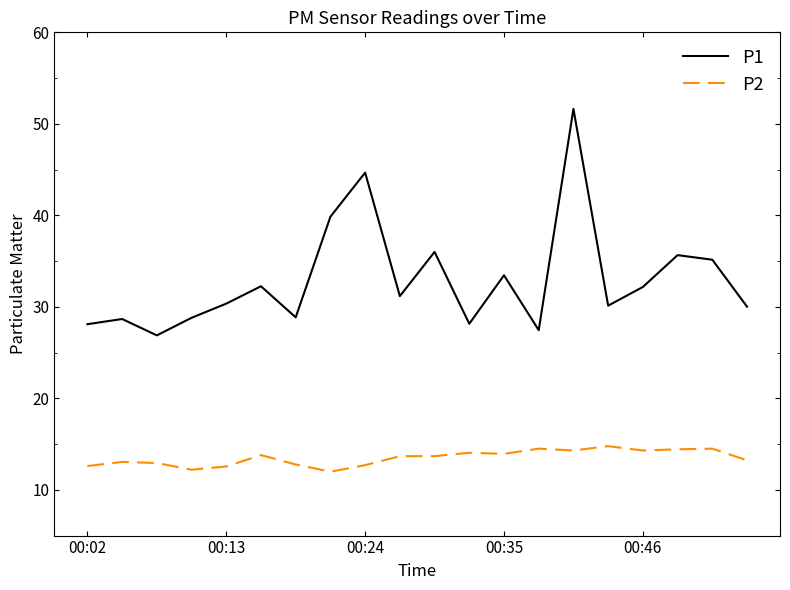

Does the chart have visible grid lines?

No